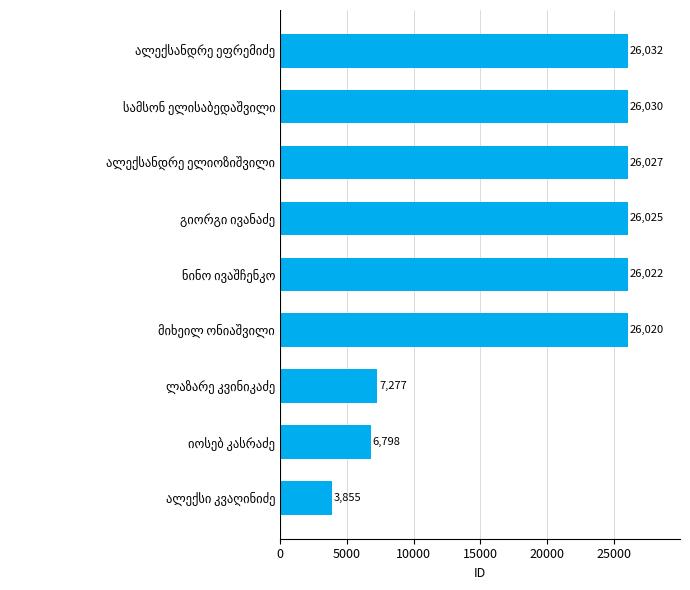

What is the maximum value shown in the chart?

26032